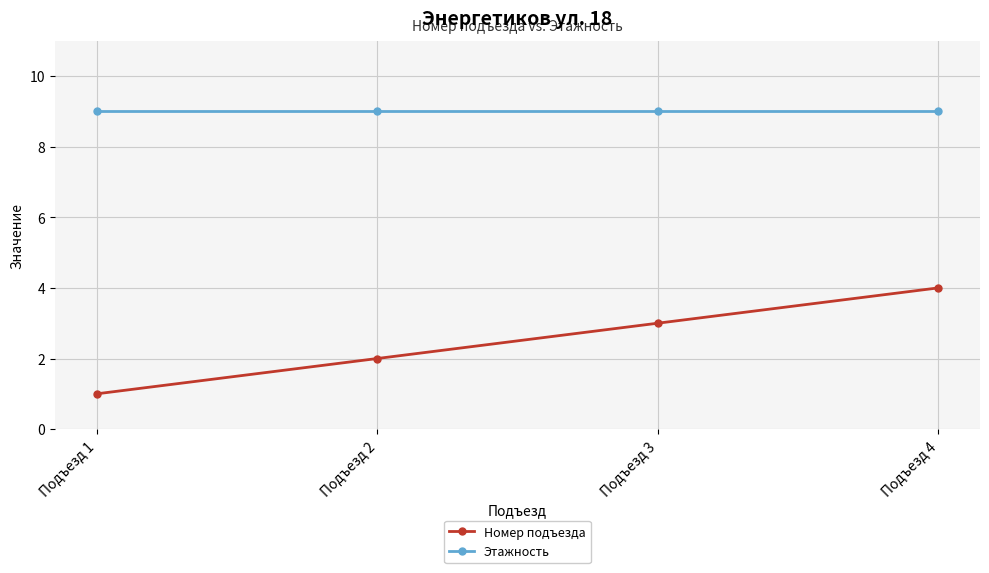

Reading left to right, what are all the values shown in this chart?

Номер подъезда: Подъезд 1=1	Подъезд 2=2	Подъезд 3=3	Подъезд 4=4
Этажность: Подъезд 1=9	Подъезд 2=9	Подъезд 3=9	Подъезд 4=9